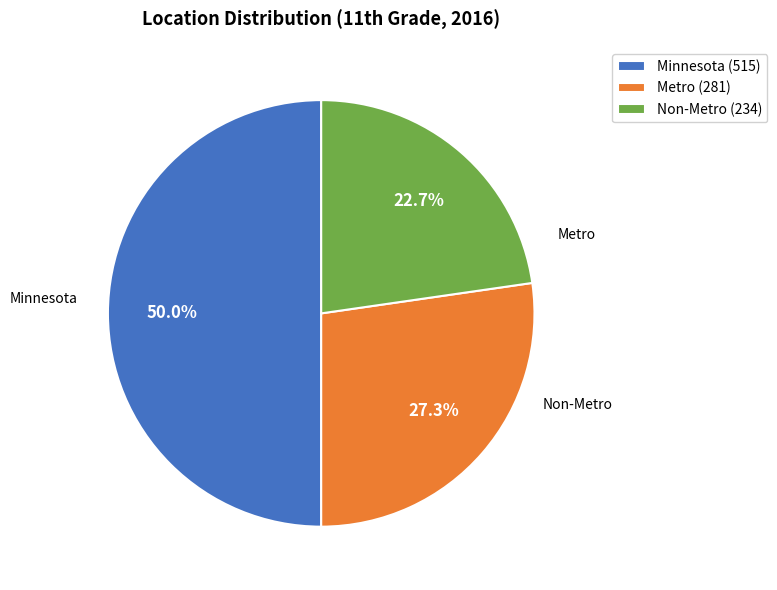

True or false: Metro accounts for 27% of the total.

True